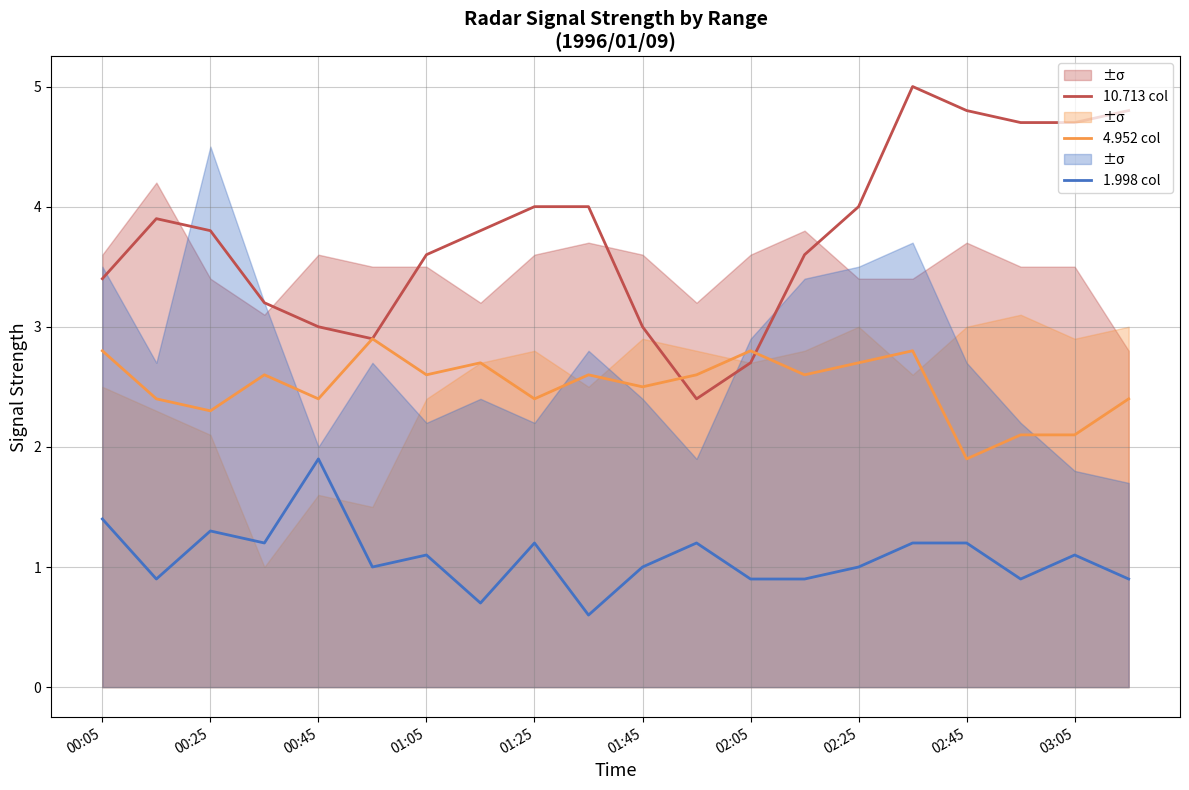

Which series has the widest spread of values?

10.713 col